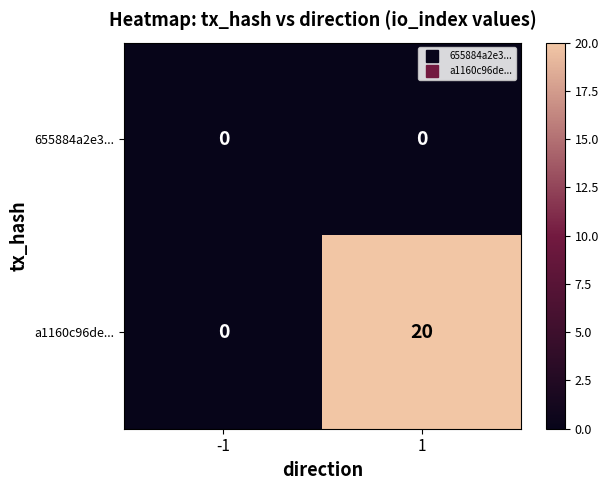

Between -1 and 1, which series saw the biggest shift?

a1160c96de...